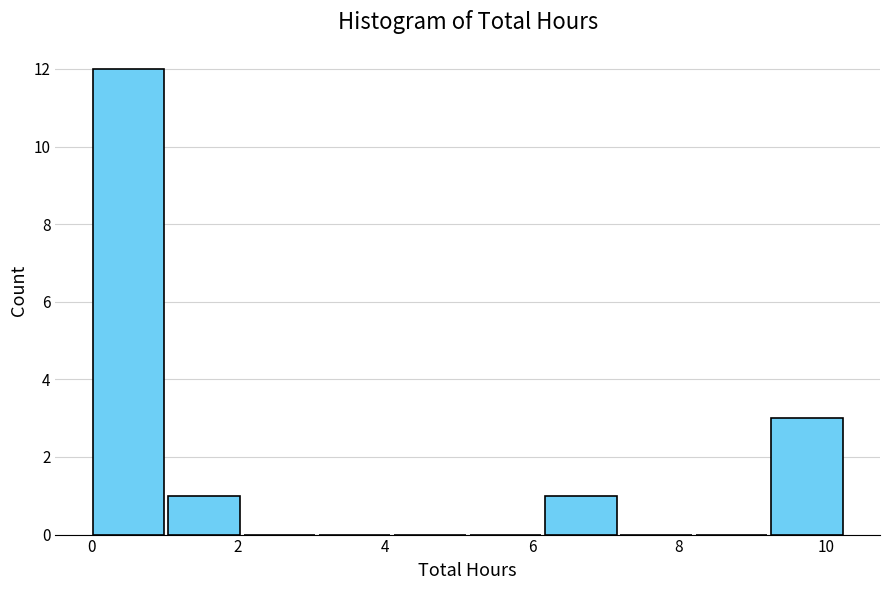

Reading left to right, transcribe this chart: for each bar, give the range it covers on the x-axis and its height. Neither the bar edges nor the heights are printed on the chart, so give them approximately, as read against the axes.

0.0 to 1.0: 12
1.0 to 2.0: 1
2.0 to 3.0: 0
3.0 to 4.2: 0
4.2 to 5.2: 0
5.2 to 6.2: 0
6.2 to 7.2: 1
7.2 to 8.2: 0
8.2 to 9.2: 0
9.2 to 10.2: 3